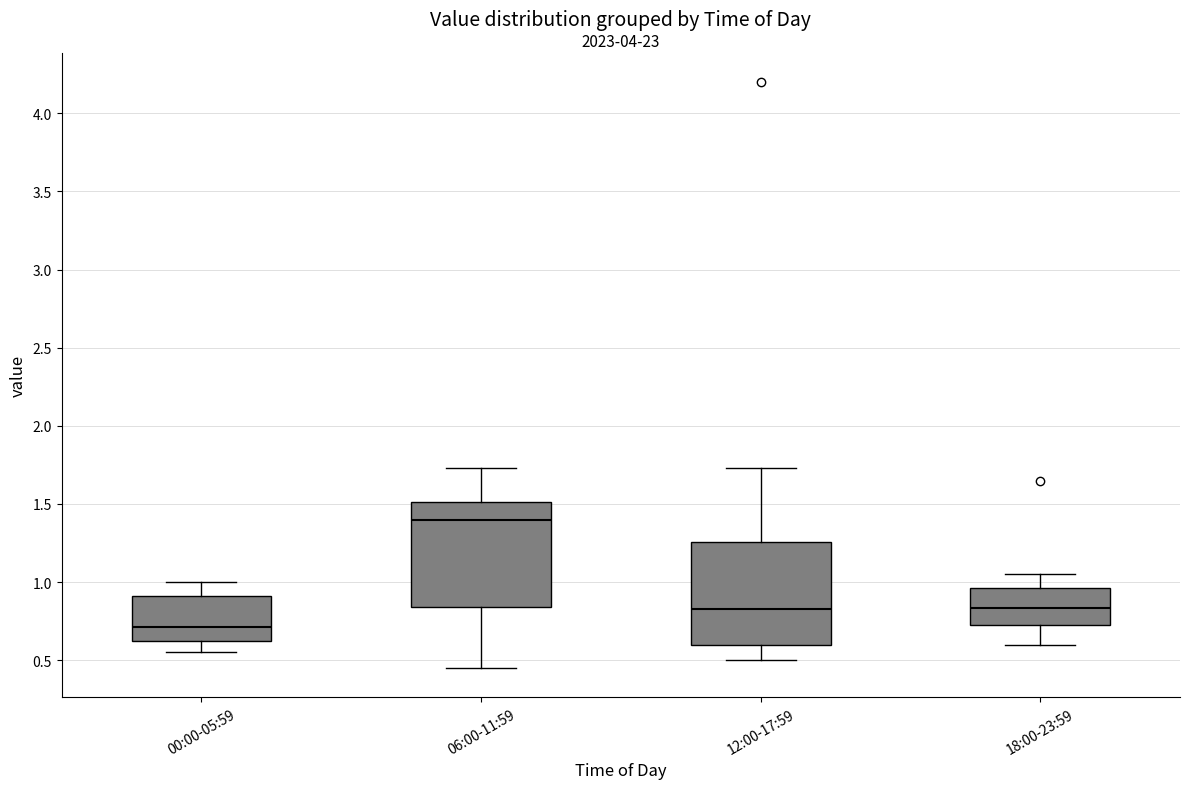

Which box has the highest median line?

06:00-11:59